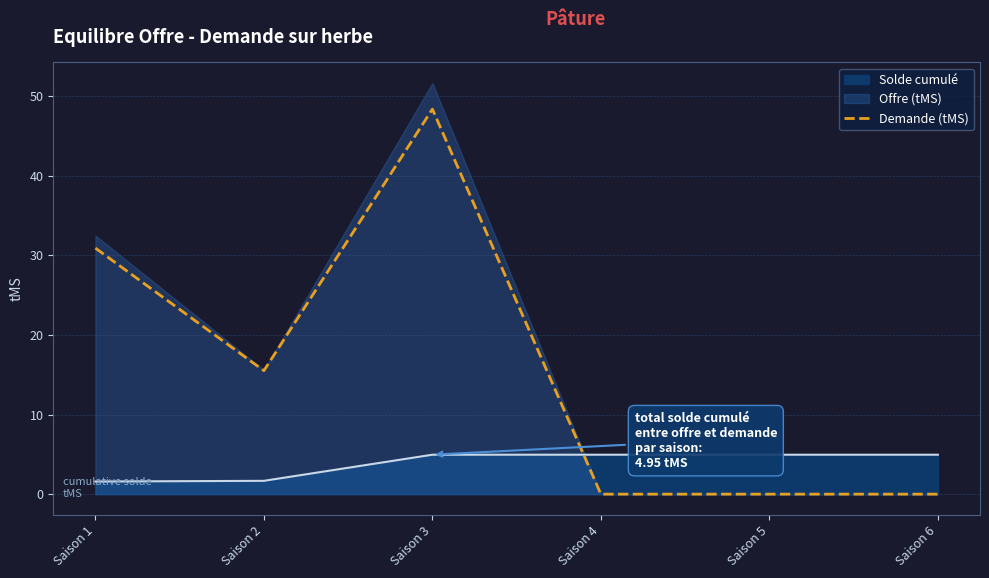

Where is the first local minimum?

Saison 2